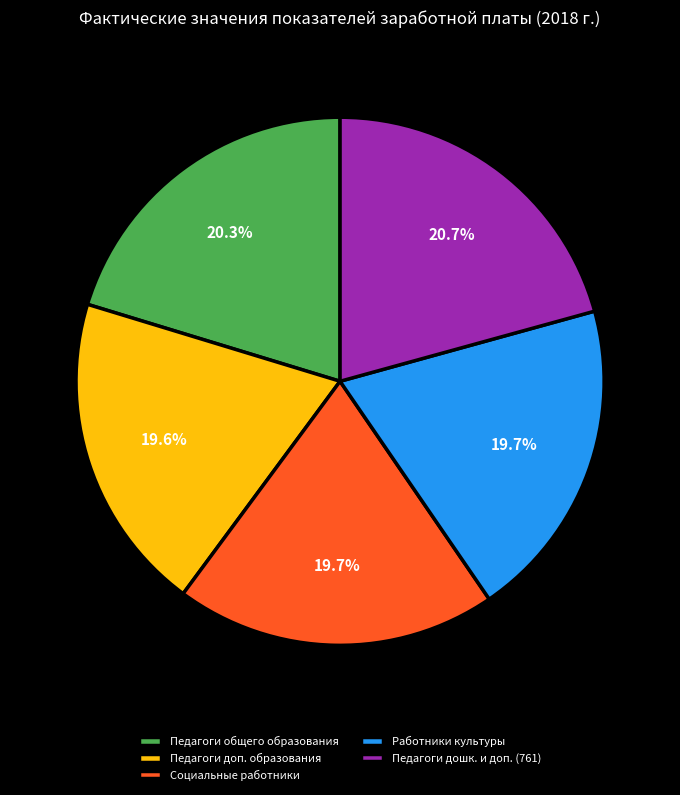

Combined, what portion of the pie is Педагоги доп. образования and Педагоги дошк. и доп. (761)?

40.3%